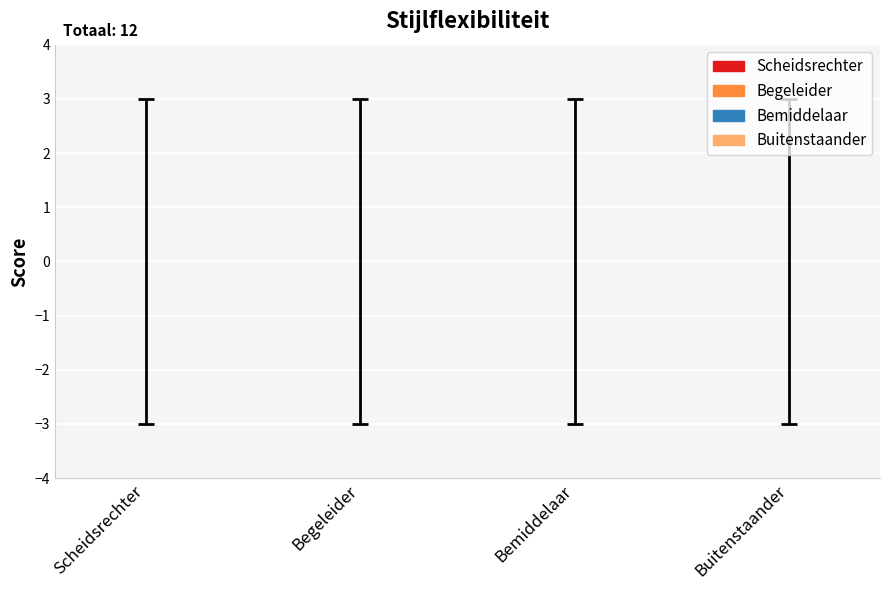

The min series shows -5 at Scheidsrechter. True or false?

False